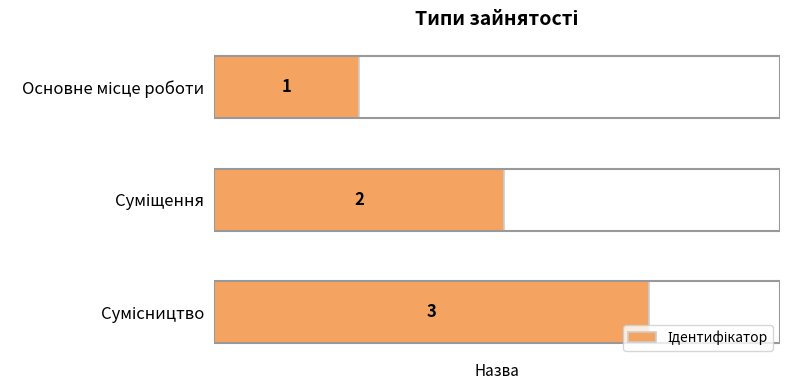

What is the sum of all values?

6